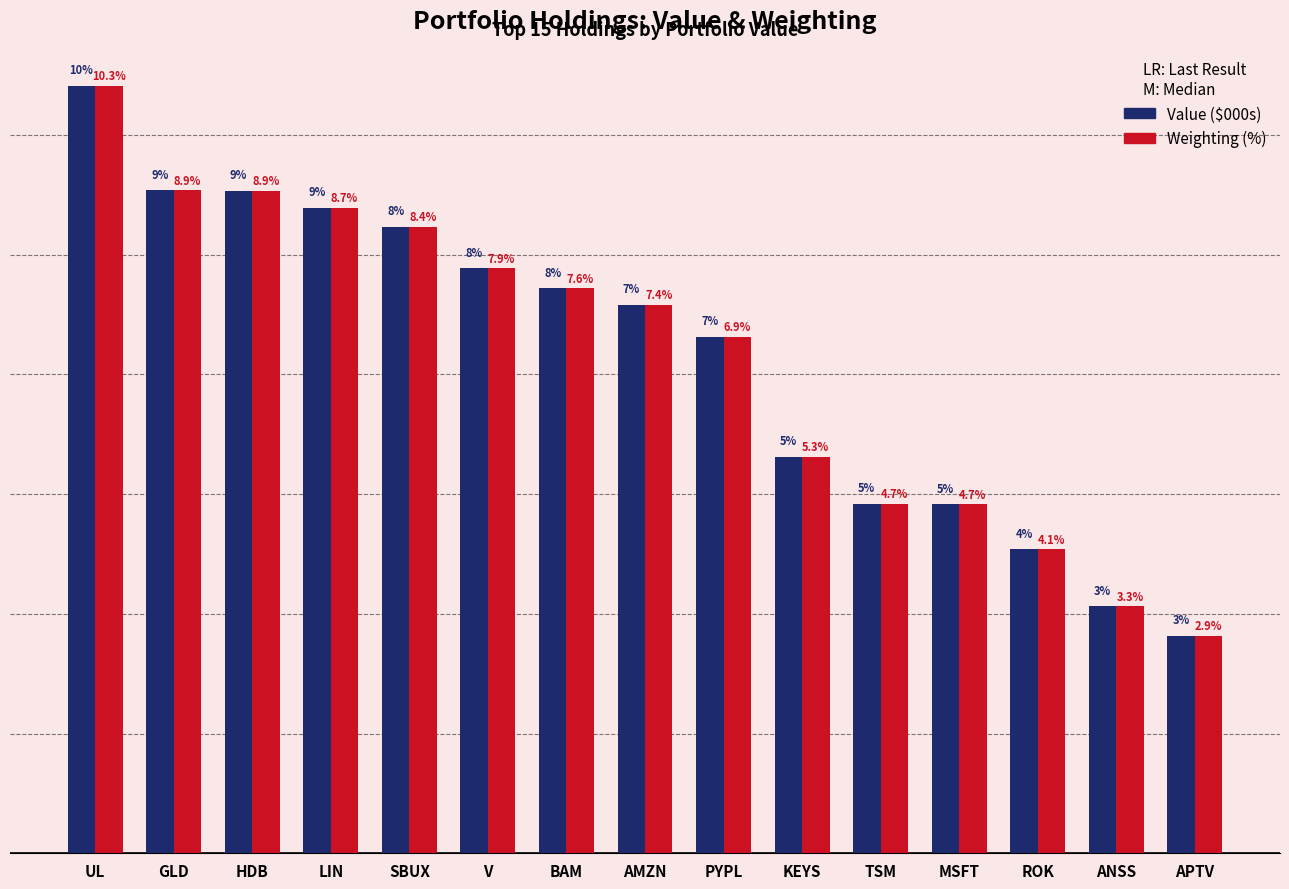

Reading left to right, extract all data points from this chart.

Value ($000s): 6410000.0	5537000.0	5532000.0	5392000.0	5233000.0	4885000.0	4719000.0	4583000.0	4314000.0	3312000.0	2919000.0	2915000.0	2538000.0	2062000.0	1815000.0
Weighting (%): 10.3	8.9	8.9	8.7	8.4	7.9	7.6	7.4	6.9	5.3	4.7	4.7	4.1	3.3	2.9